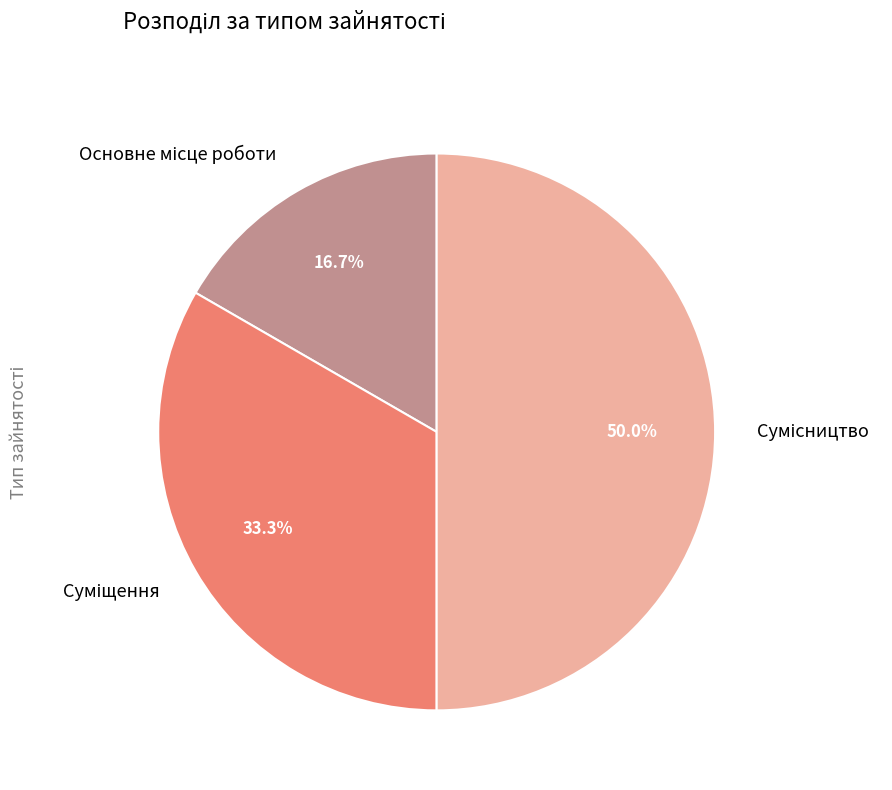

How many segments does this pie chart have?

3